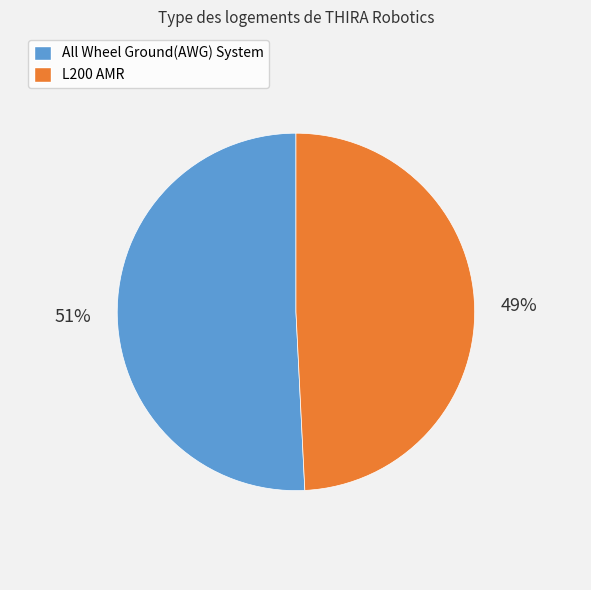

Combined, do All Wheel Ground(AWG) System and L200 AMR account for over 50%?

Yes